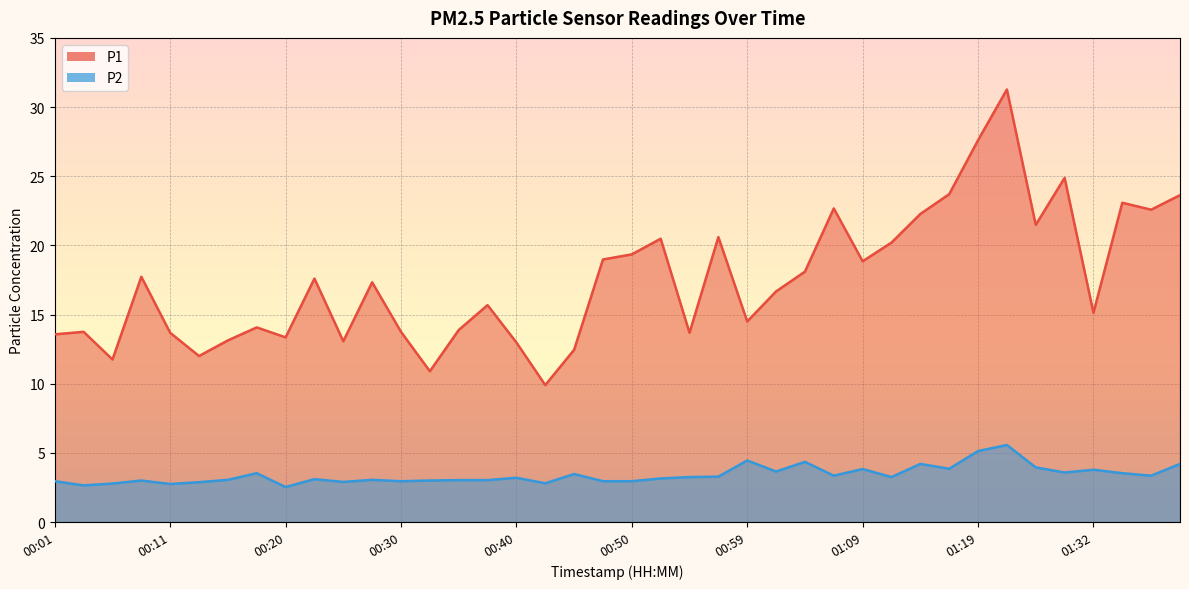

Between 00:11 and 00:06, which is larger?

00:11